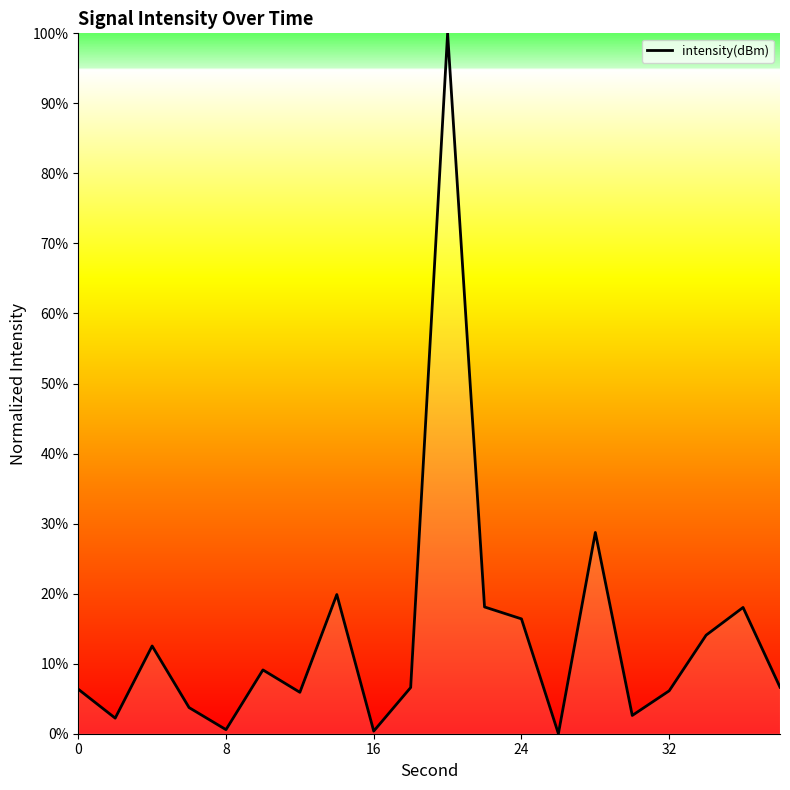

What is the difference between the maximum and minimum values?

100.0